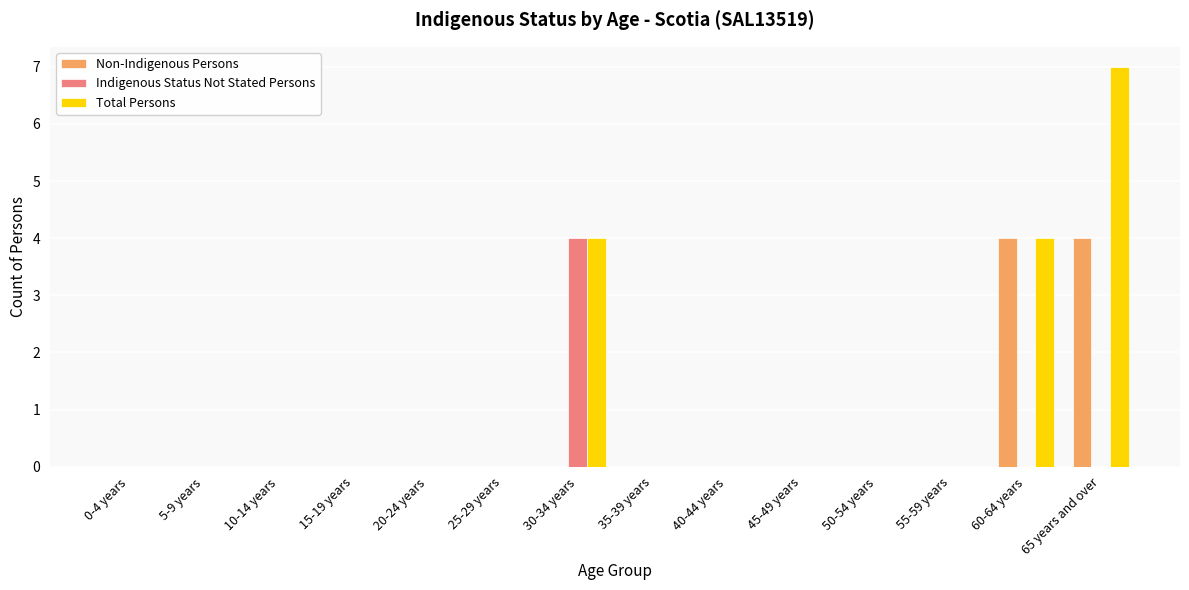

Between 10-14 years and 65 years and over, which series saw the biggest shift?

Total Persons